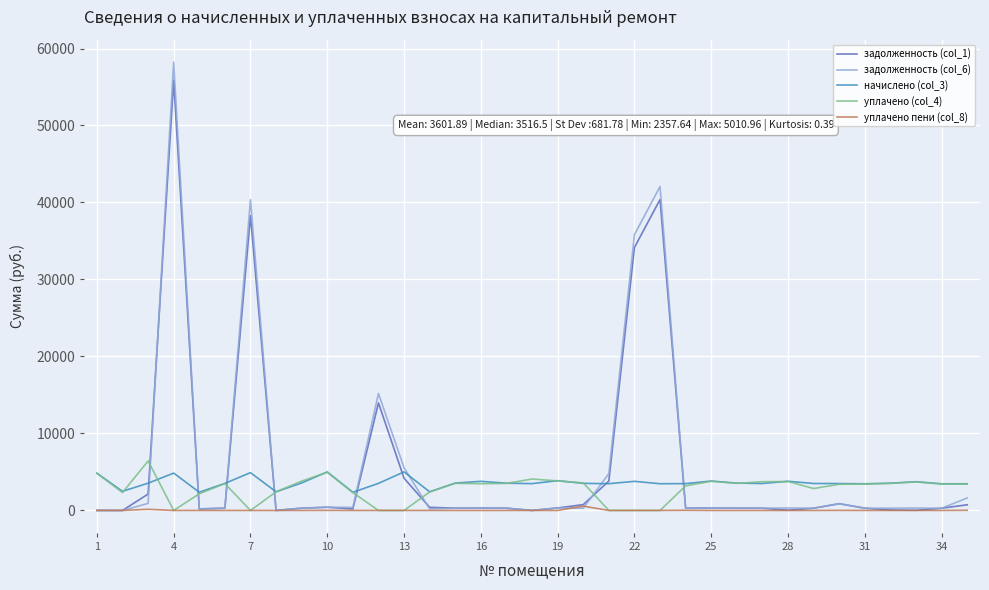

How many values in the начислено (col_3) series exceed 3516?

20